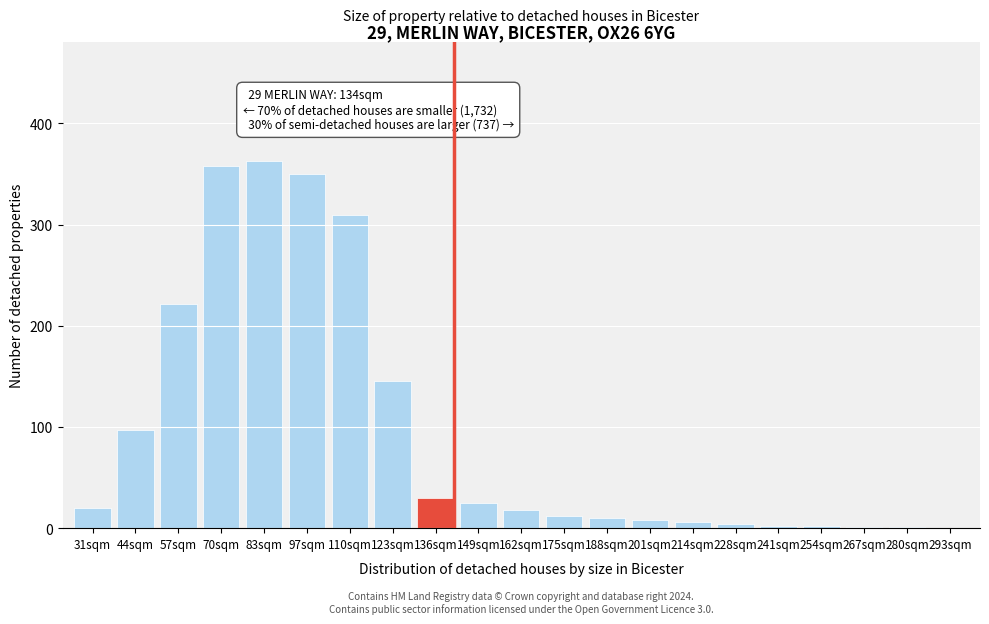

What is the ratio of the value at 123sqm to the value at 188sqm?

14.5